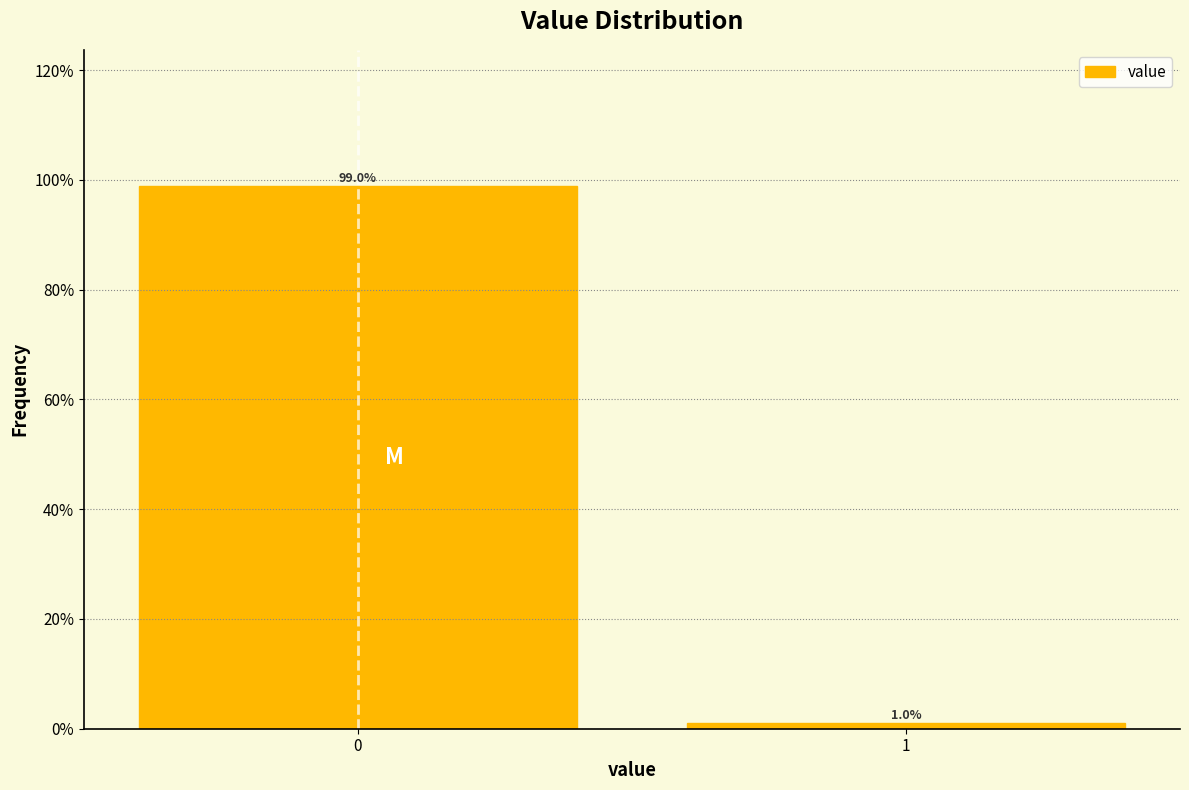

Reading left to right, transcribe all the data shown in this chart.

0=99.0	1=1.0